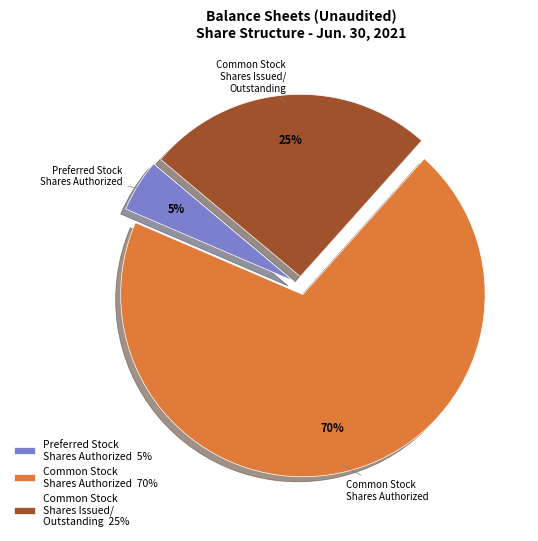

What percentage is the Common Stock Shares Issued/ Outstanding 25% slice, to the nearest percent?

25%